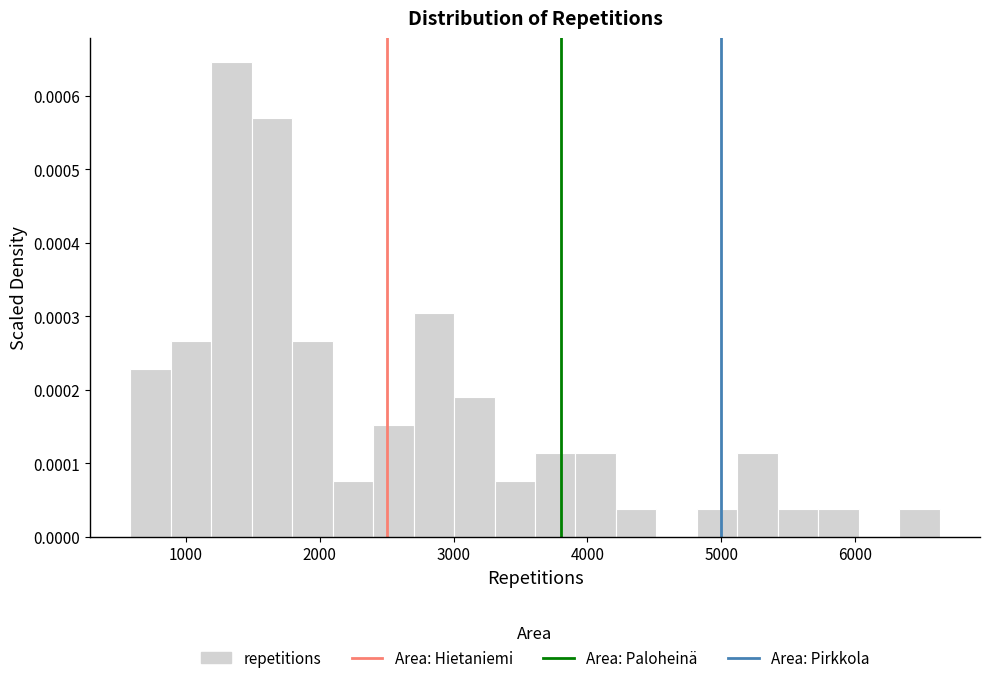

Around what value on the x-axis is the tallest bar? Give the approximate position of its centre, as read against the axis.

1300